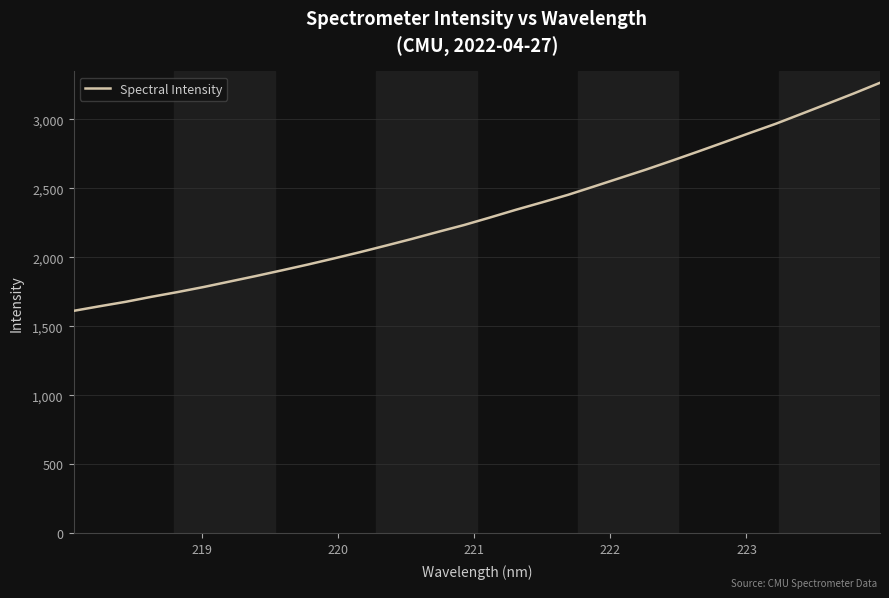

What is the maximum value shown in the chart?

3266.0